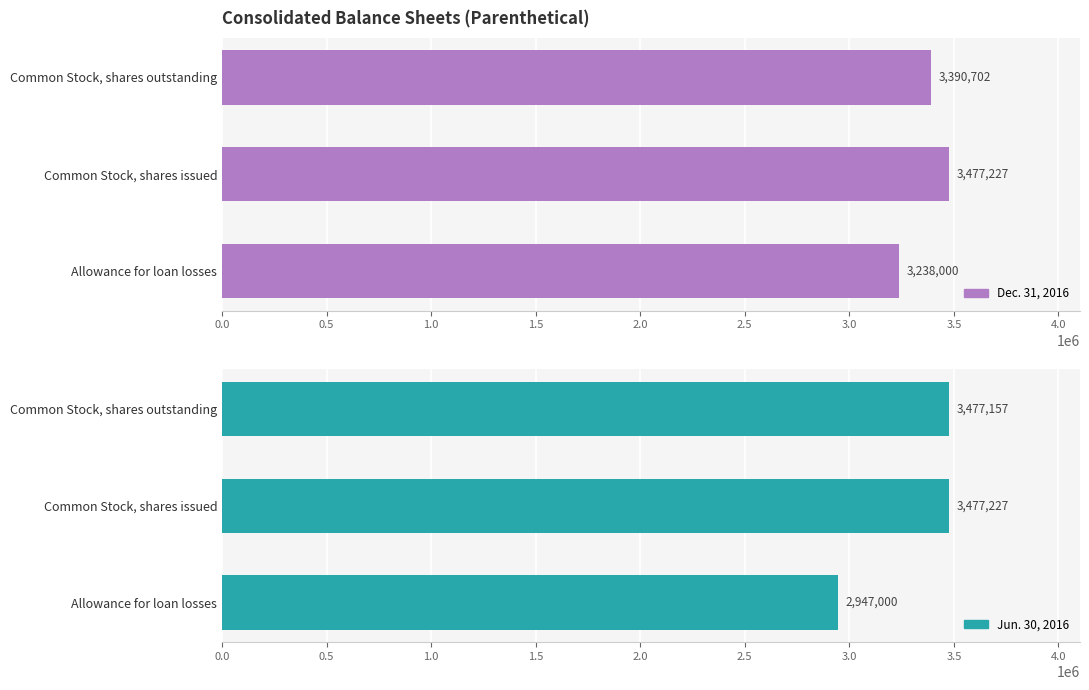

What is the sum of the Jun. 30, 2016 values at Common Stock, shares outstanding and Common Stock, shares issued?

6954384